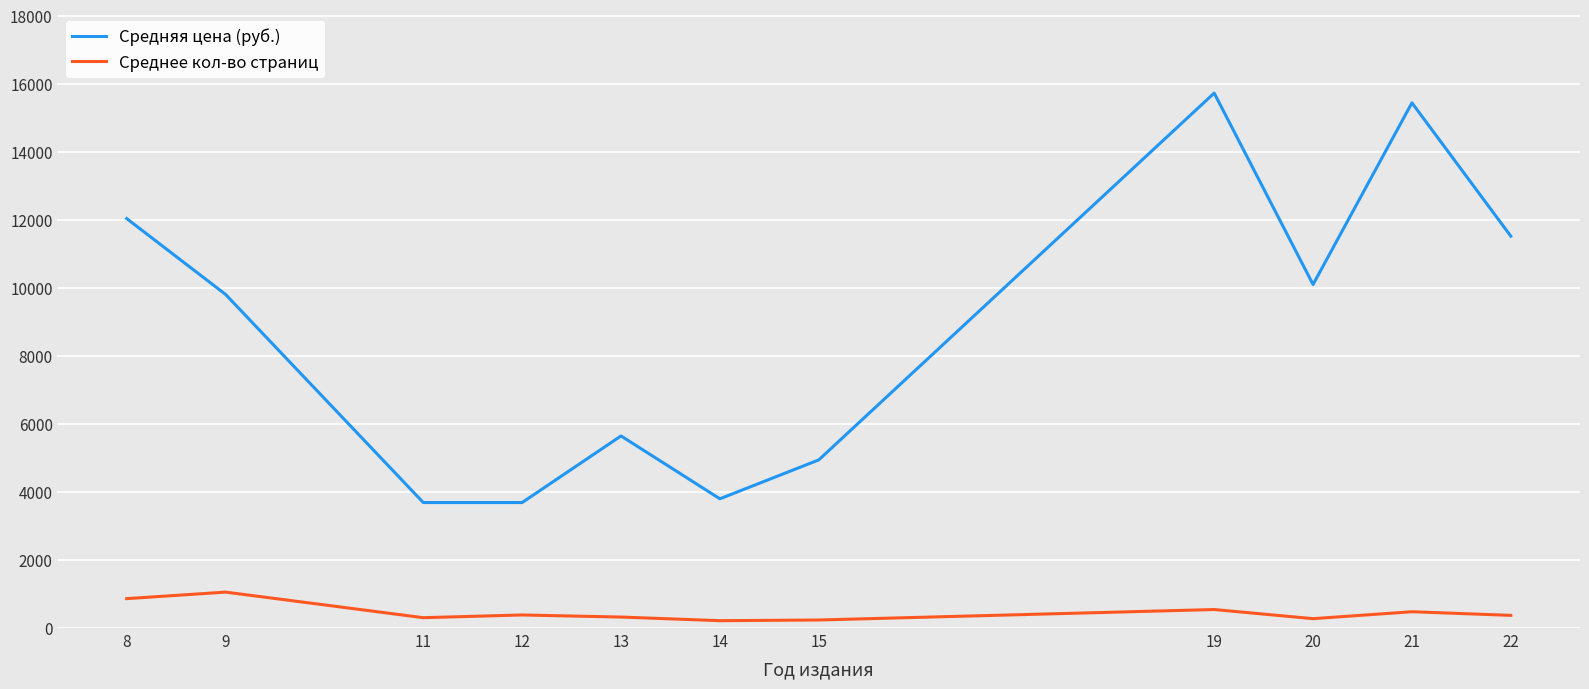

Rank the series by their average value, from lowest to highest.

Среднее кол-во страниц, Средняя цена (руб.)